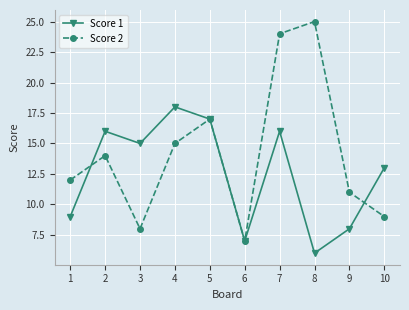

True or false: Score 2 has more than 0 points higher than both neighbors.

True